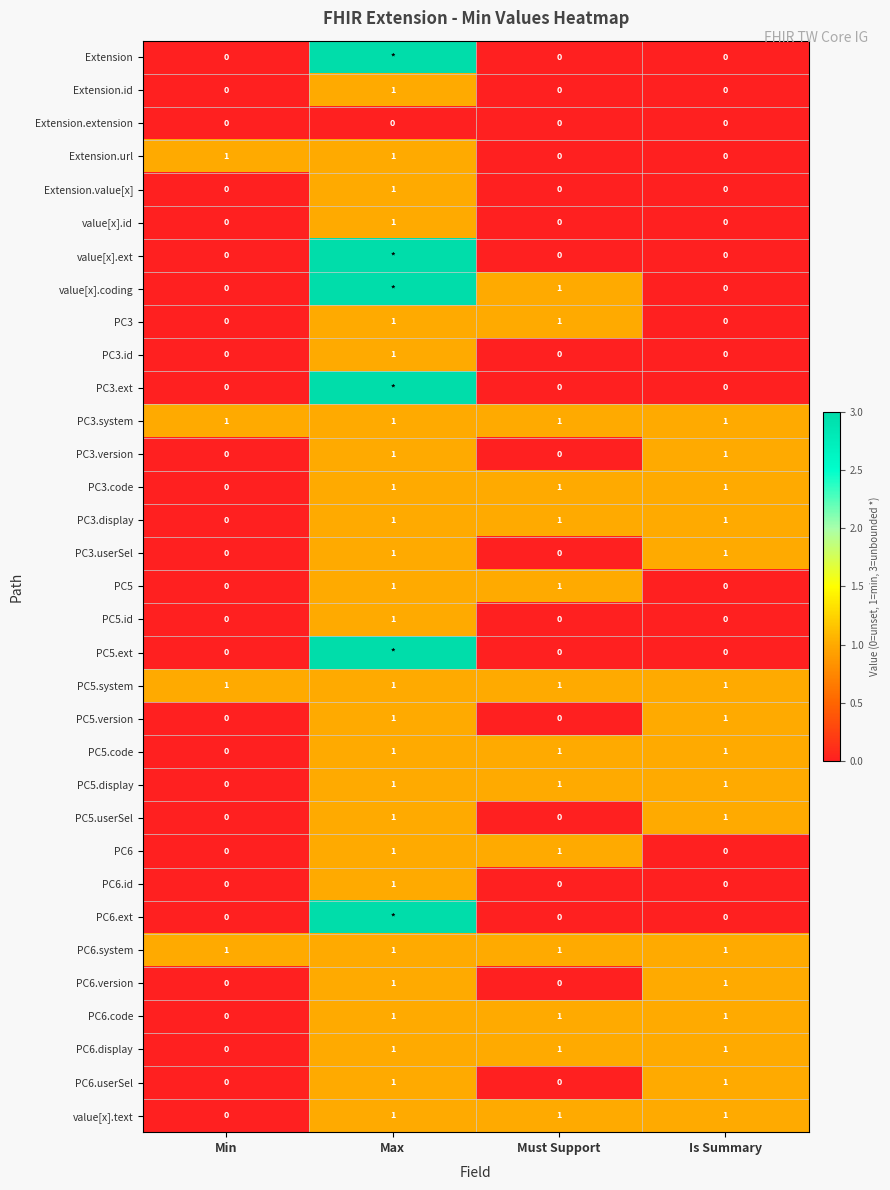

The PC5 series shows 0 at Min. True or false?

True